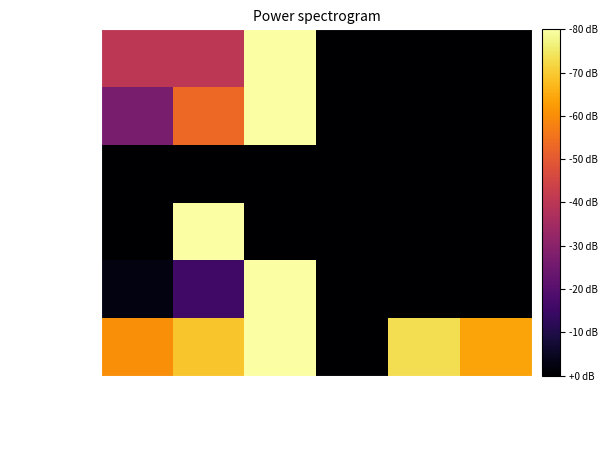

At which category does the chart reach its minimum across all series?

Подвальные помещения